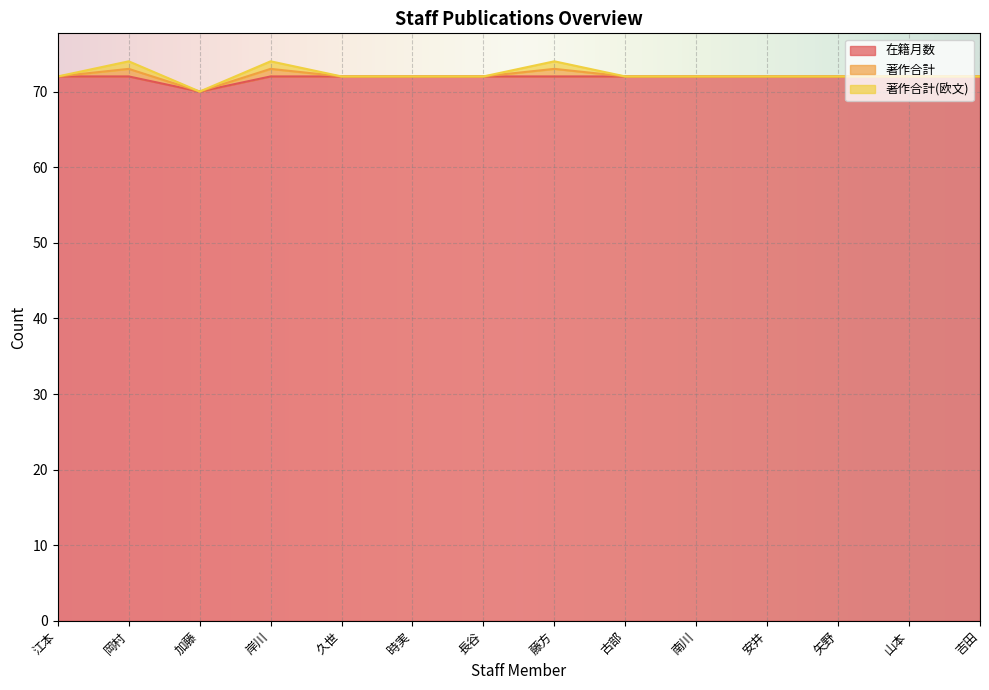

What is the sum of all 著作合計(欧文) values?

3